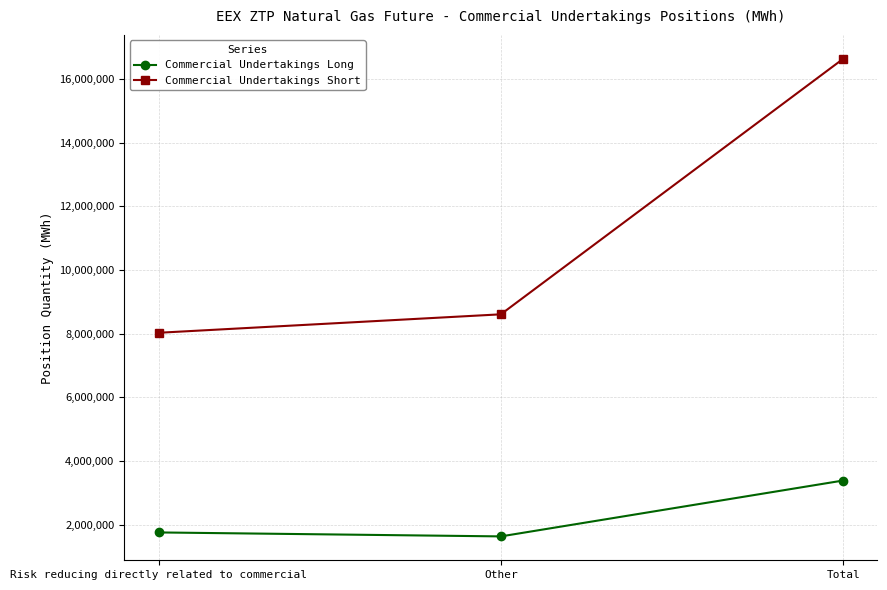

Rank the series by their average value, from lowest to highest.

Commercial Undertakings Long, Commercial Undertakings Short